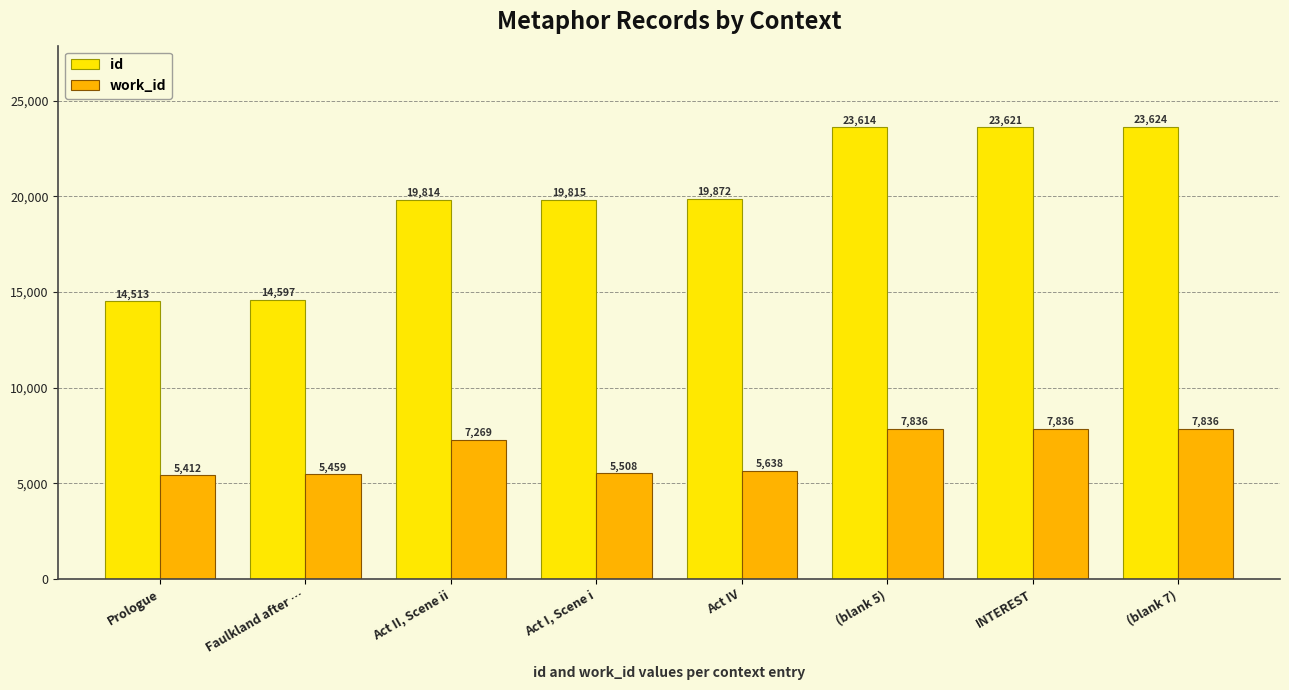

What is the label of the 8th bar from the left?

(blank 7)